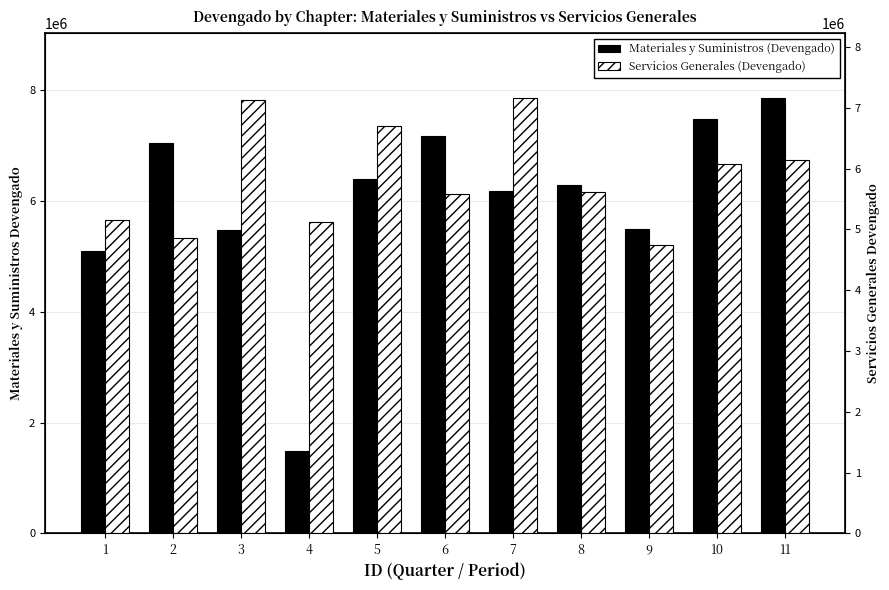

What is the value of the Materiales y Suministros (Devengado) bar at the 9th from the left?

5500011